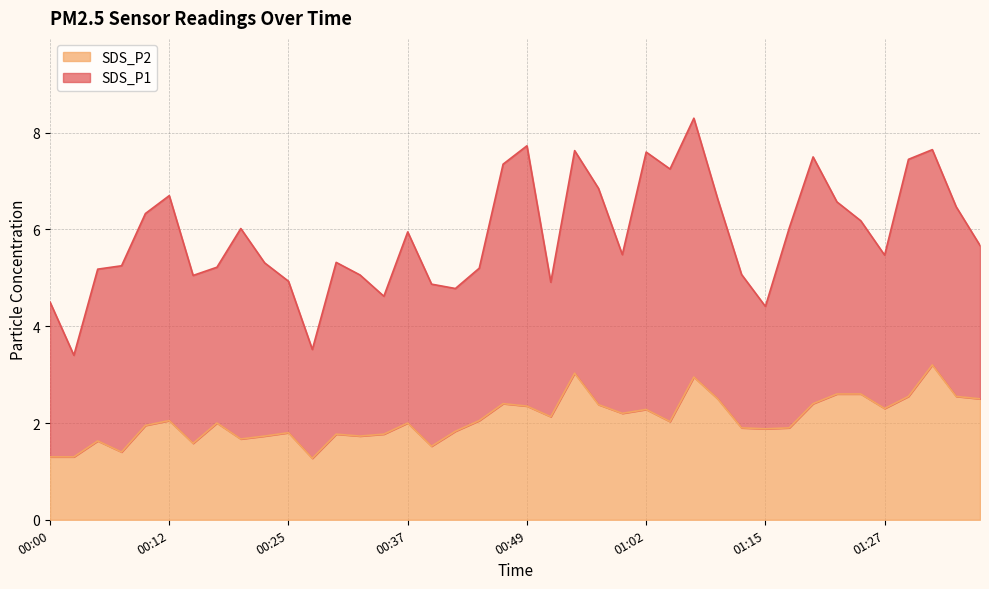

Rank the categories by value from highest to lowest.

01:32, 00:54, 01:07, 01:22, 01:25, 01:30, 01:35, 01:09, 01:37, 00:47, 01:20, 00:57, 00:49, 01:27, 01:02, 00:59, 00:52, 00:12, 00:44, 01:04, 00:17, 00:37, 00:10, 01:12, 01:17, 01:15, 00:42, 00:25, 00:30, 00:35, 00:22, 00:32, 00:20, 00:05, 00:15, 00:40, 00:08, 00:00, 00:03, 00:27